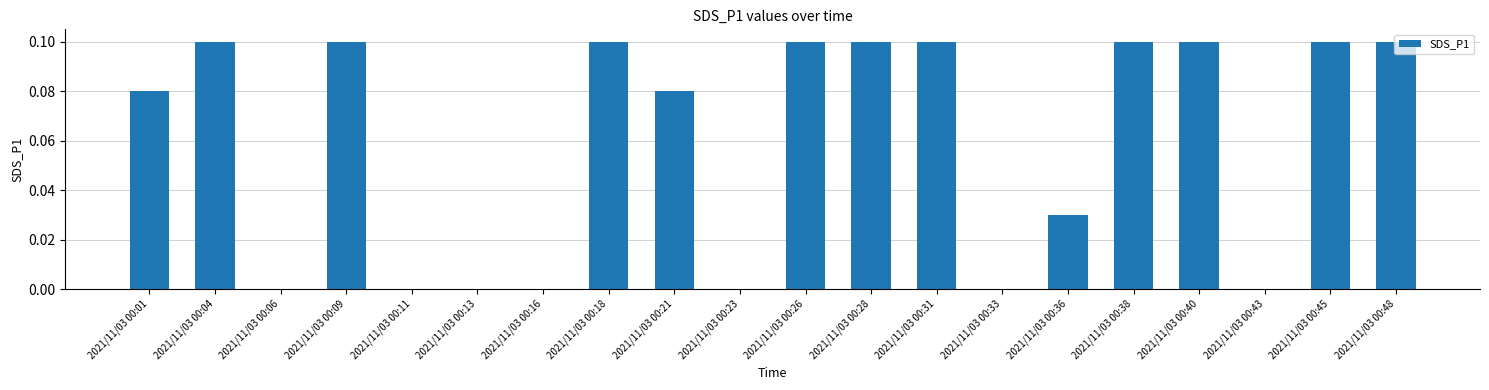

Which has a higher value, 2021/11/03 00:31 or 2021/11/03 00:33?

2021/11/03 00:31